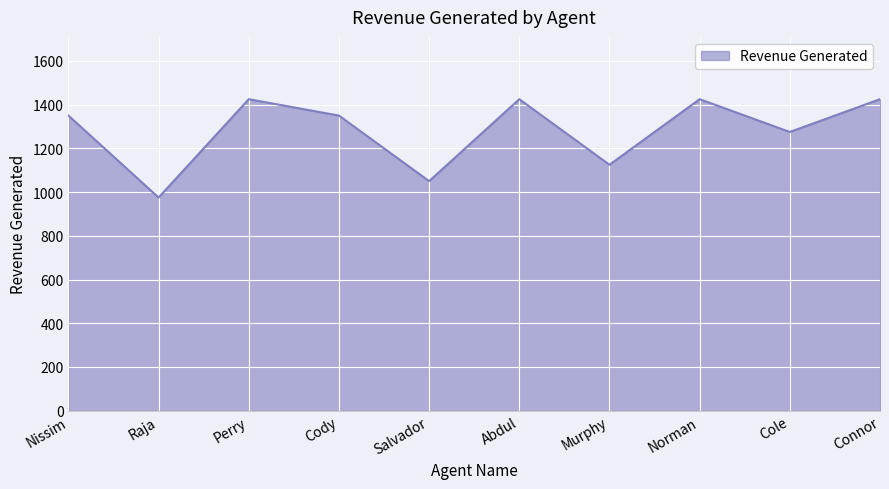

The chart shows a value of 628 at Salvador. True or false?

False